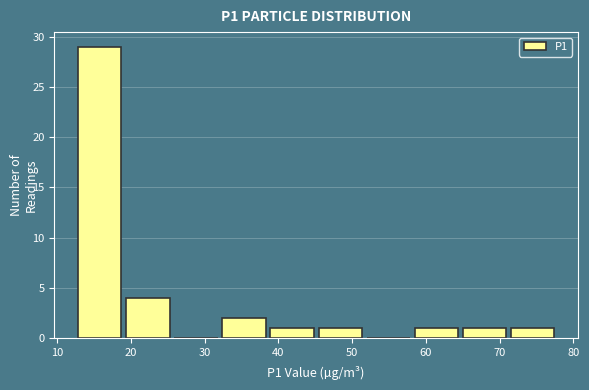

How tall is the bar that spans 71 to 78 on the x-axis? Neither the bar edges nor the heights are printed on the chart, so give them approximately, as read against the axes.

1